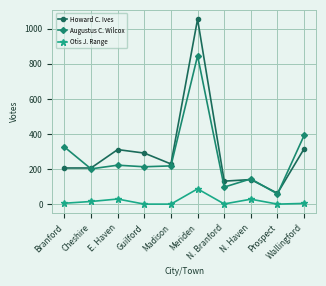

What is the sum of the Howard C. Ives values at Cheshire and E. Haven?

517